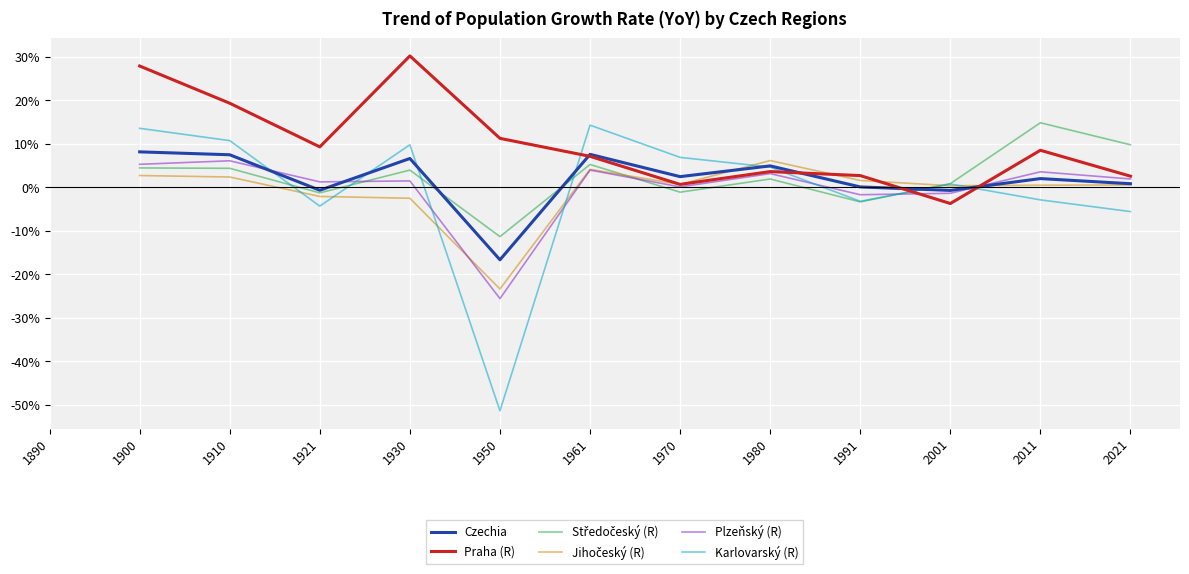

Is this an area chart (filled region under the line)?

No